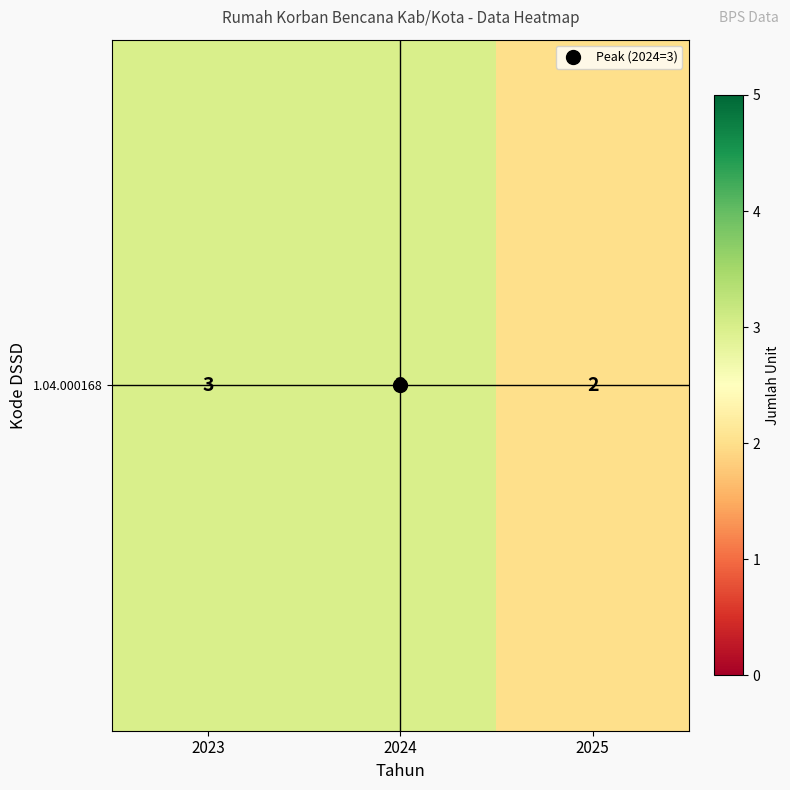

Rank the categories by value from lowest to highest.

2025, 2023, 2024